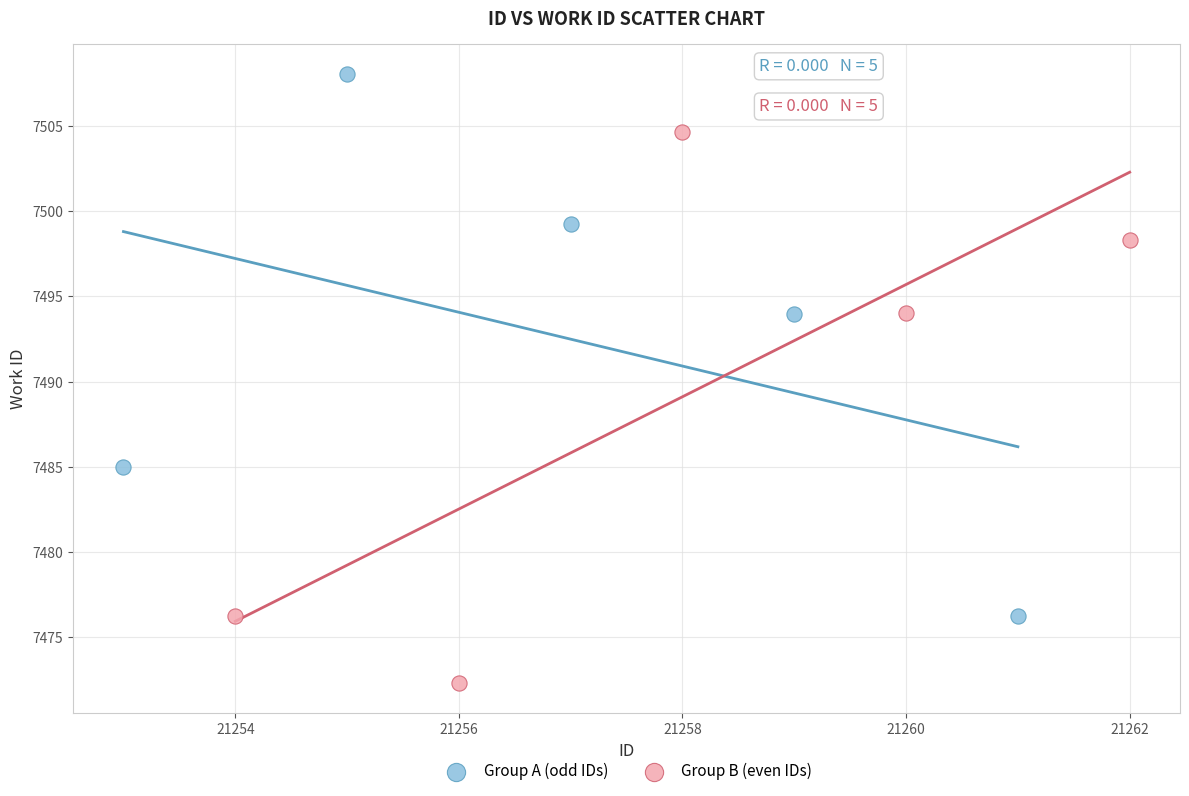

What are all the series names shown in the legend?

Group A (odd IDs), Group B (even IDs)